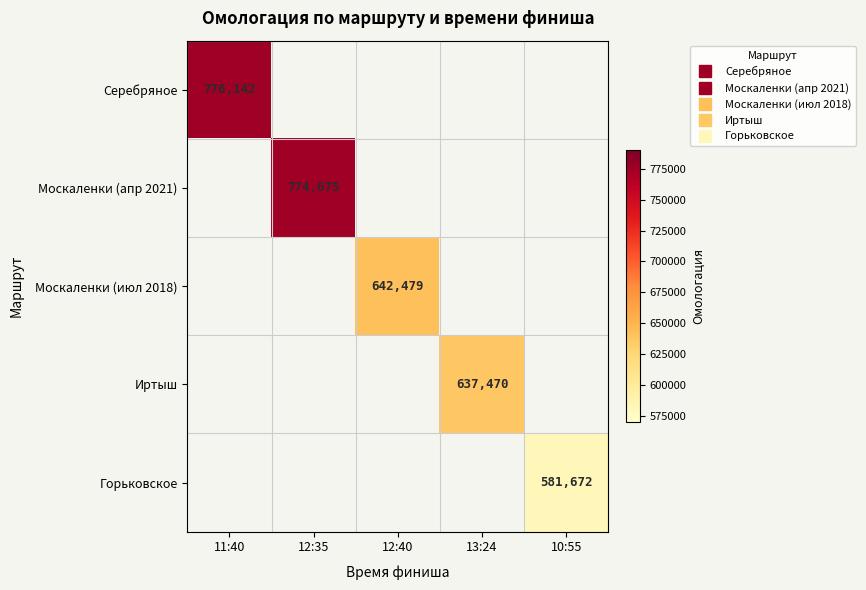

True or false: Серебряное has a value of 776142.0 at 11:40.

True